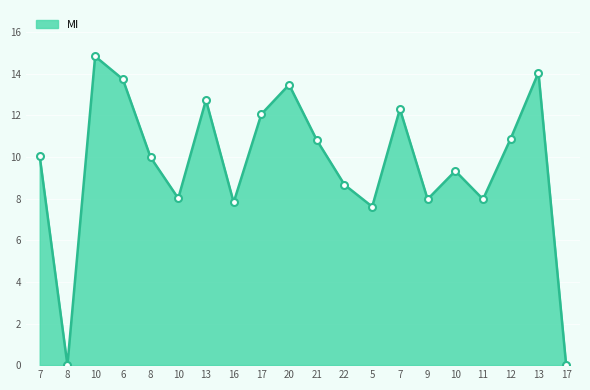

Reading left to right, extract all data points from this chart.

10.0	0.0	14.8	13.7	10.0	8.0	12.7	7.8	12.1	13.5	10.8	8.7	7.6	12.3	8.0	9.3	8.0	10.9	14.1	0.0